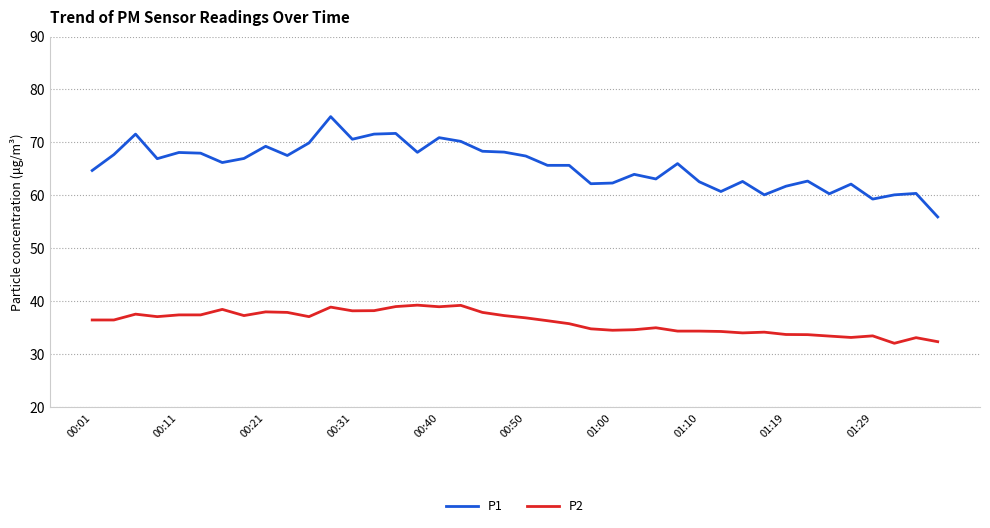

List the series in order of their peak value, highest first.

P1, P2